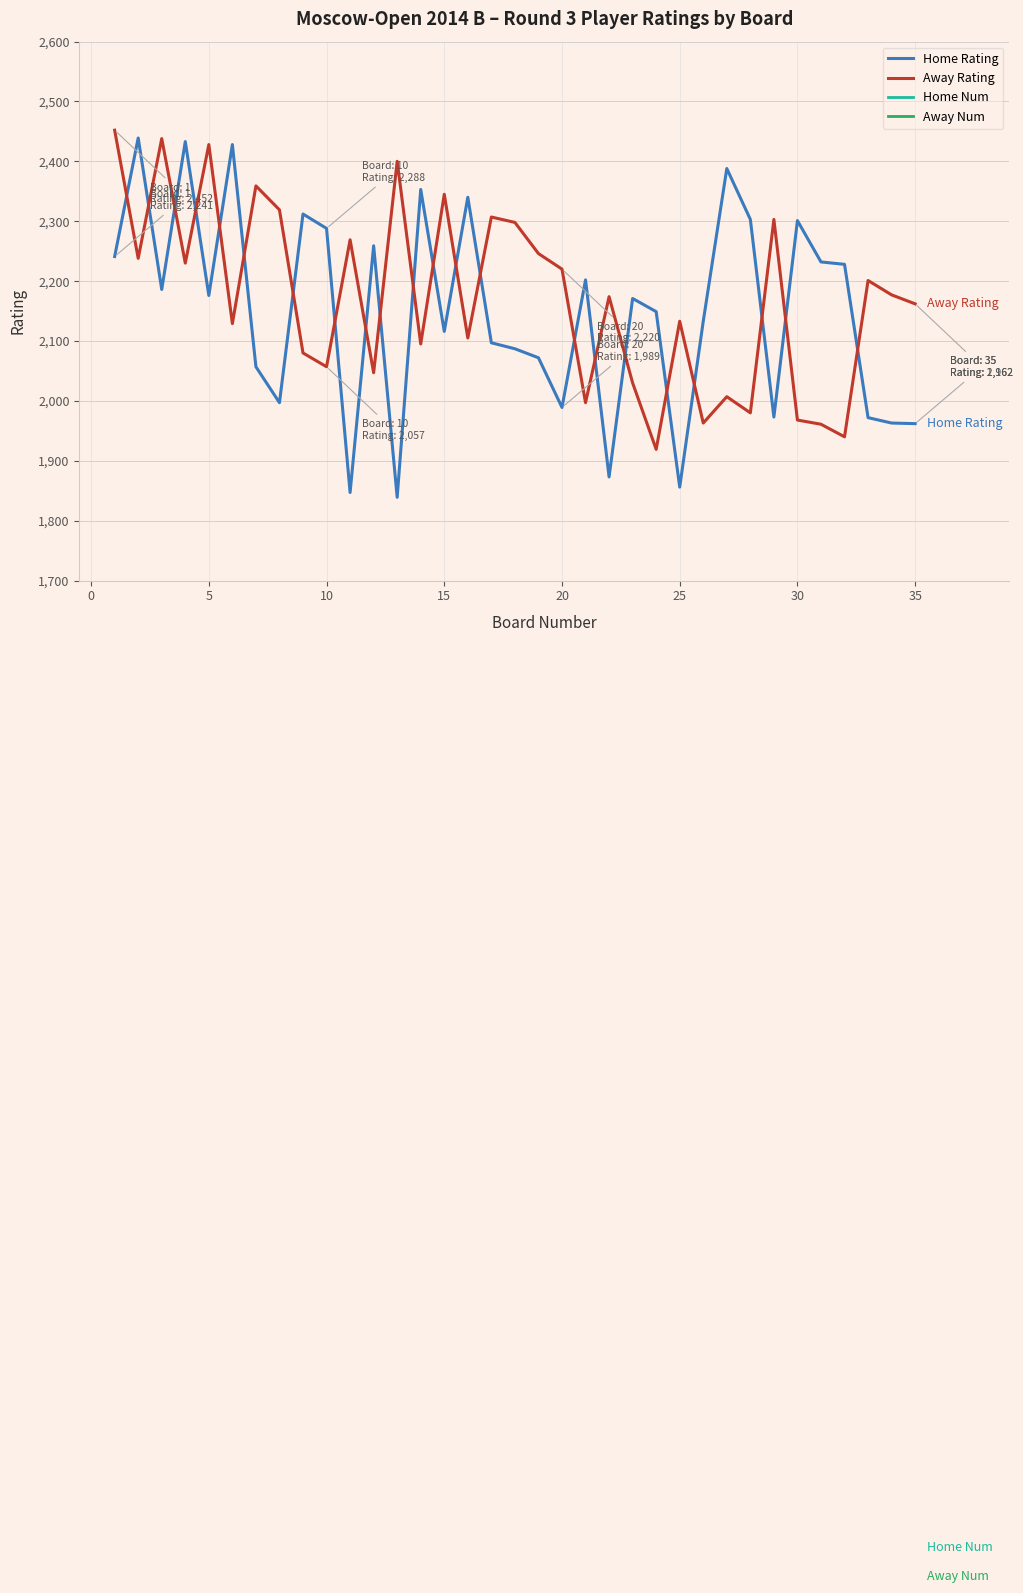

What is the minimum value for Away Rating?

1919